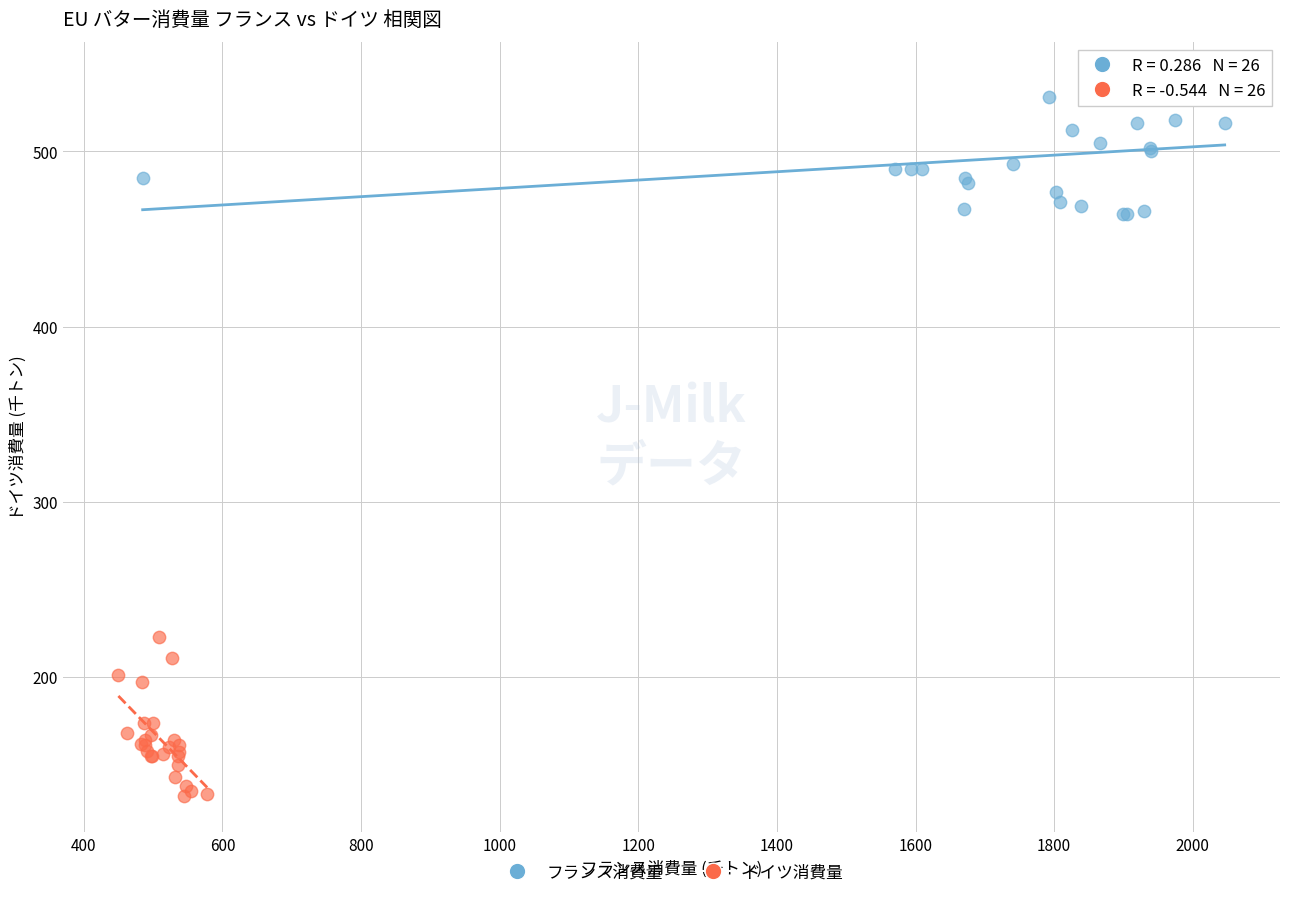

What are all the series names shown in the legend?

フランス消費量, ドイツ消費量